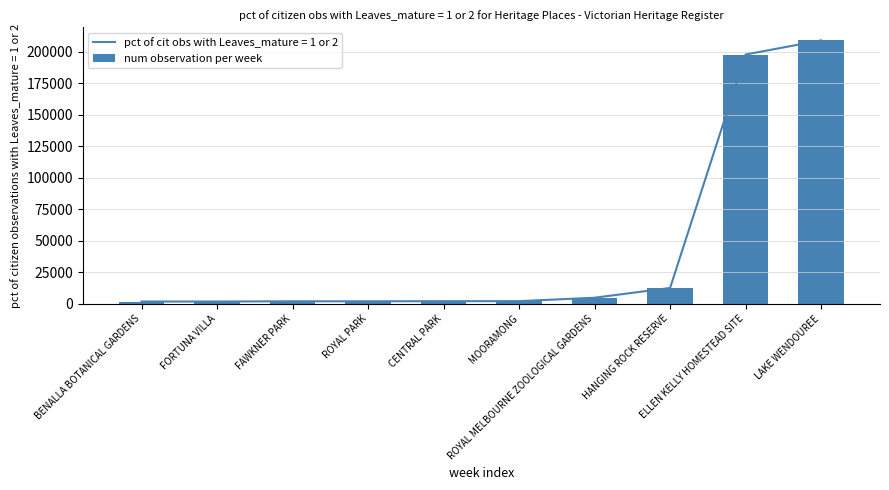

What is the smallest value displayed?

1772